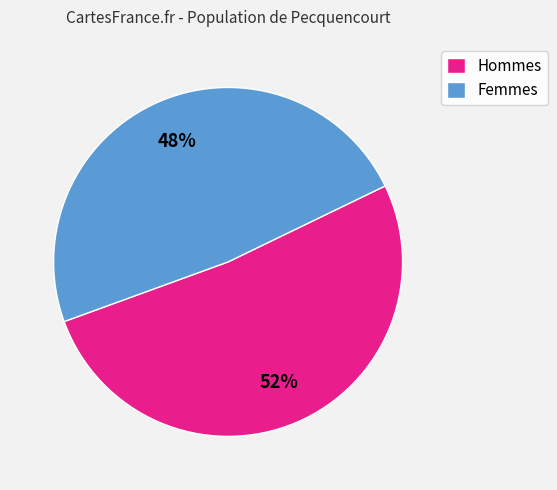

To the nearest percent, what is the combined percentage of Hommes and Femmes?

100%